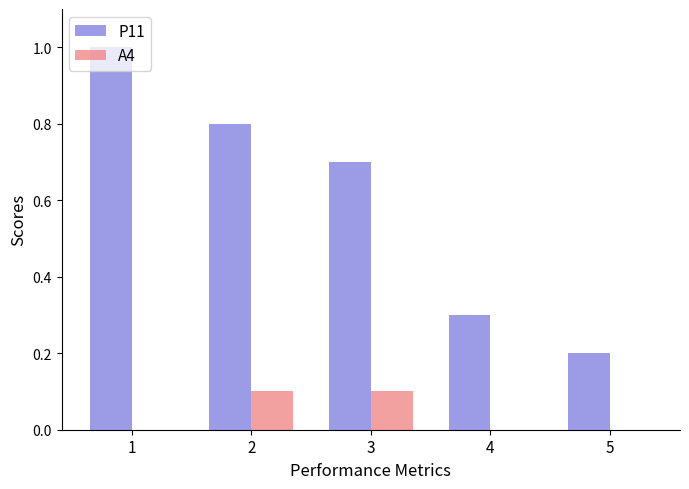

What is the greatest value displayed?

1.0